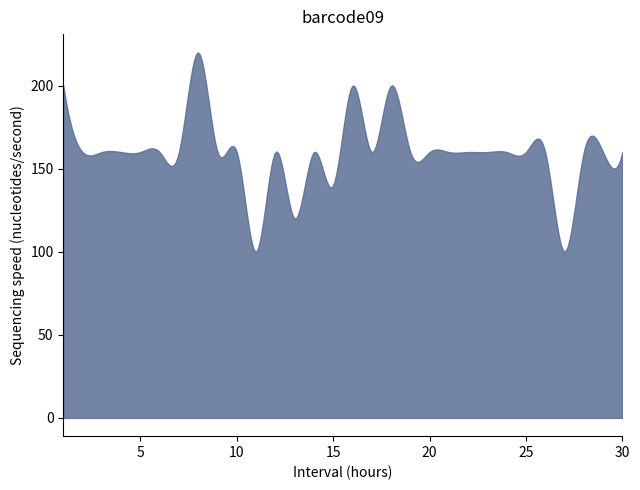

What is the maximum value shown in the chart?

220.0